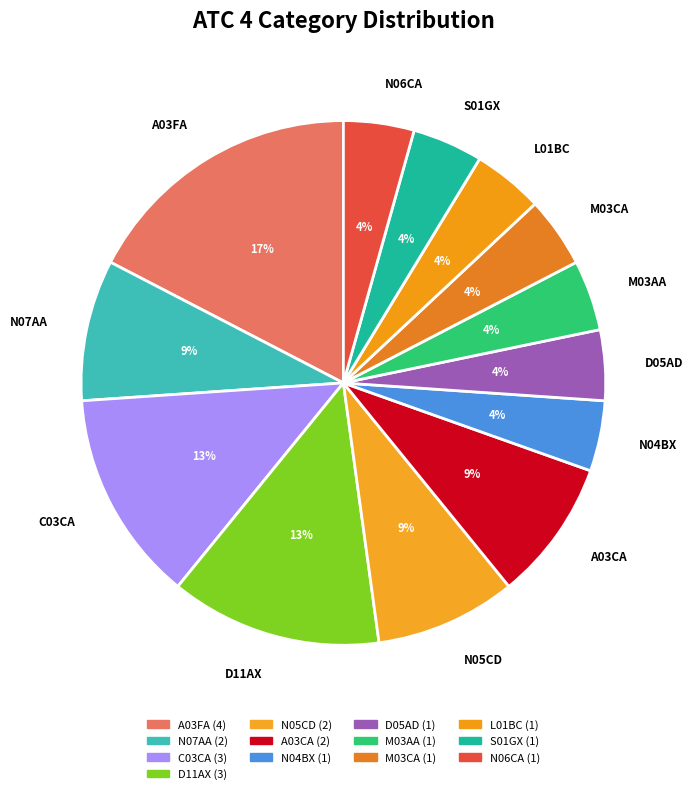

To the nearest percent, what portion does A03FA represent?

17%